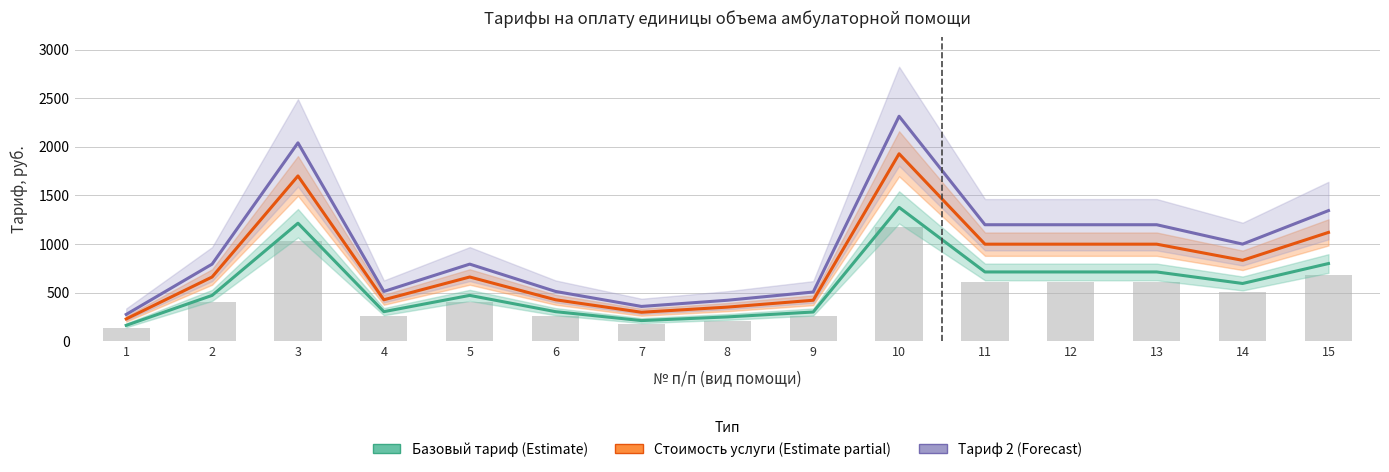

Is it true that Базовый тариф (Estimate) equals 472.7 at 5?

True